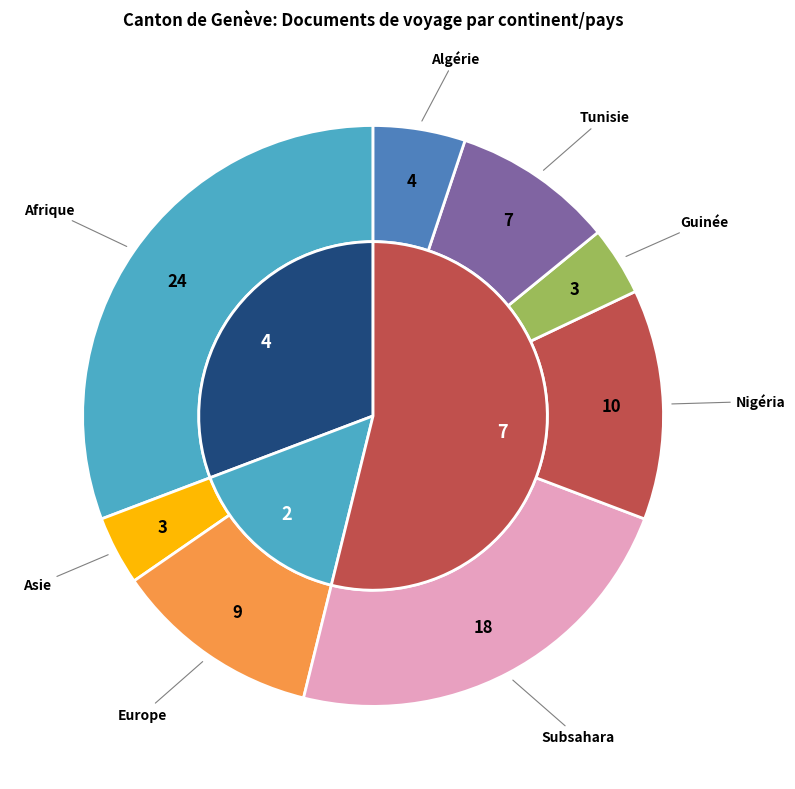

Does Océanie account for over 50% of the chart?

No